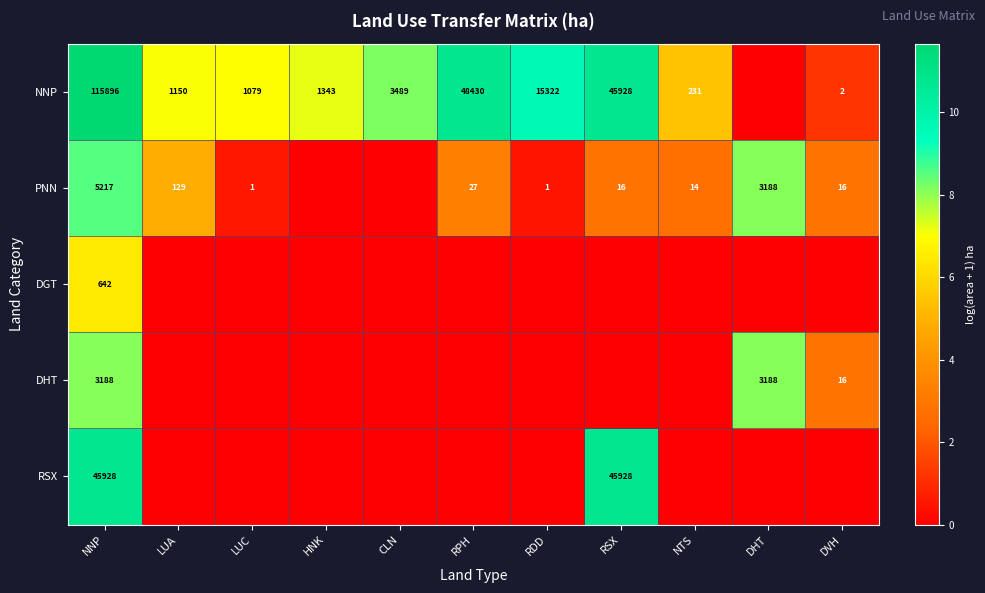

The value of NNP at LUA is 2.3. True or false?

False